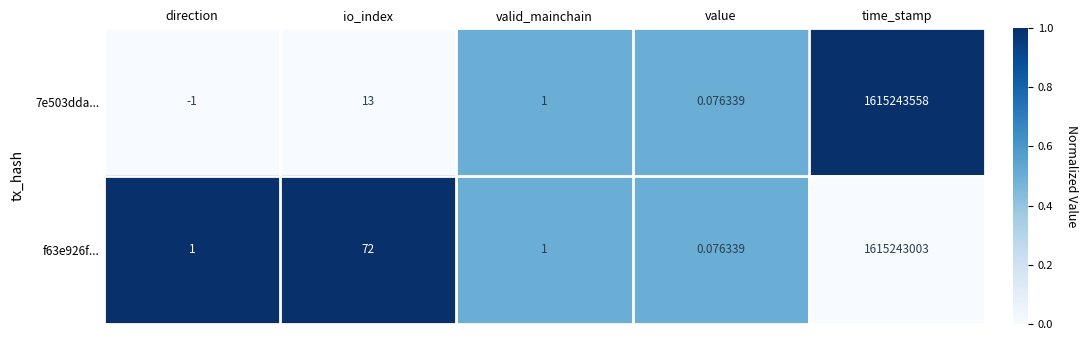

Which series has the largest range (max minus min)?

7e503dda...